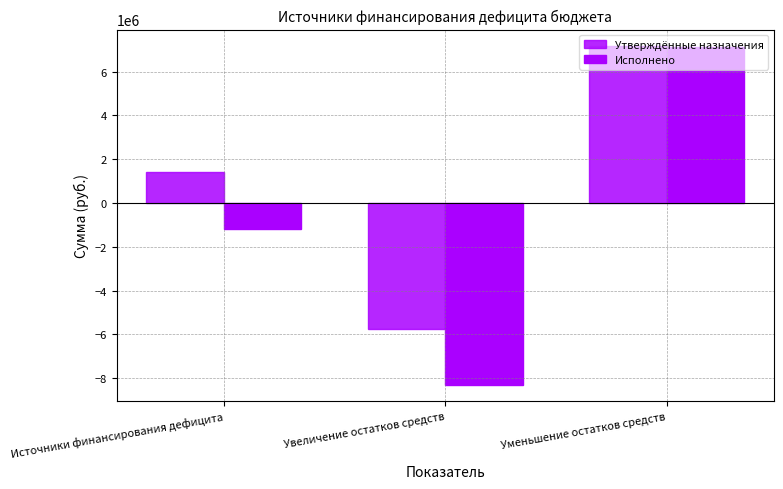

How many data points in Исполнено are less than -1175653?

2